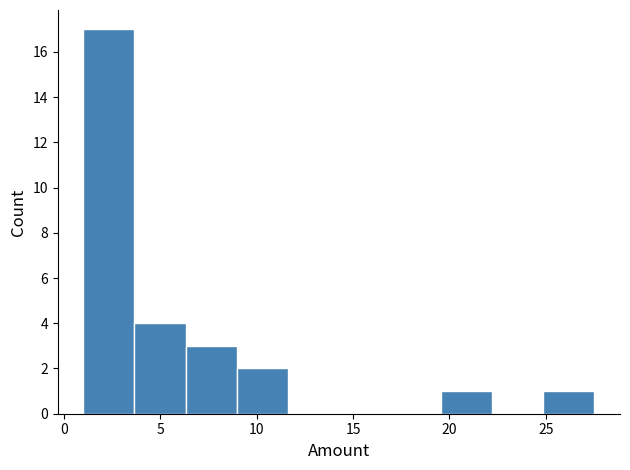

How tall is the bar that spans 9.0 to 11.5 on the x-axis? Neither the bar edges nor the heights are printed on the chart, so give them approximately, as read against the axes.

2